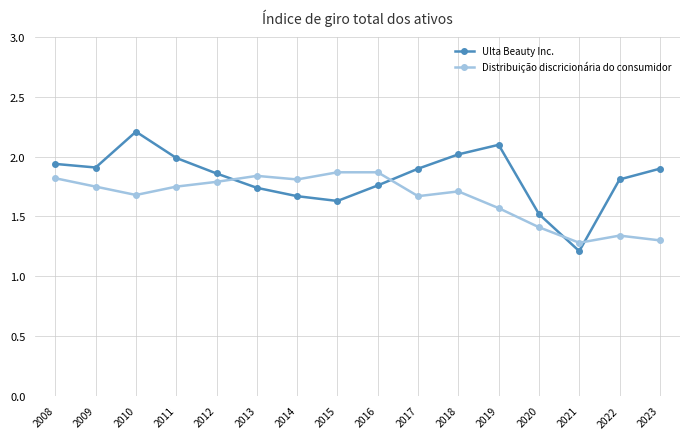

How many distinct data groups are displayed?

2